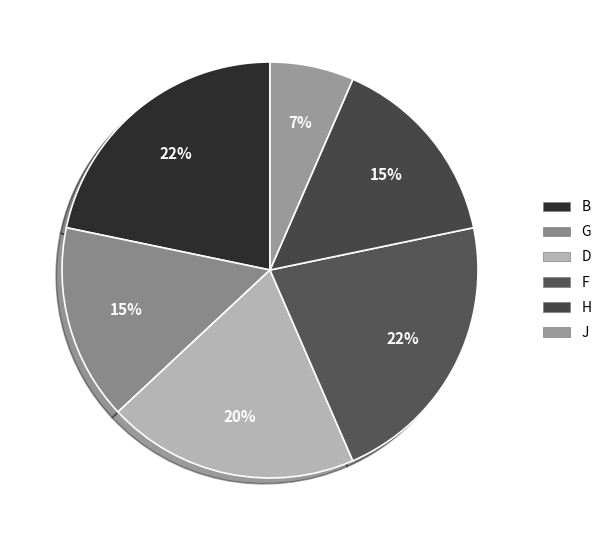

The D slice represents 20% of the pie. True or false?

True